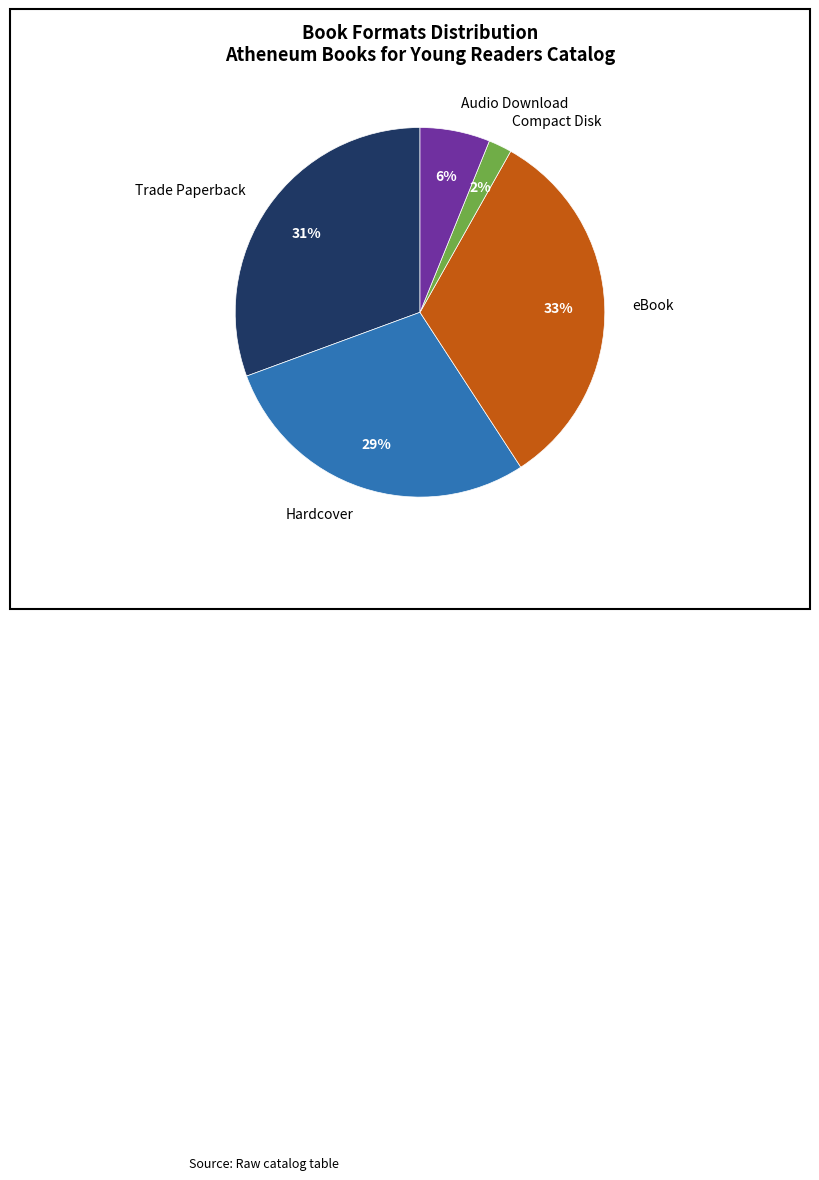

Rank the categories by value from lowest to highest.

Compact Disk, Audio Download, Hardcover, Trade Paperback, eBook